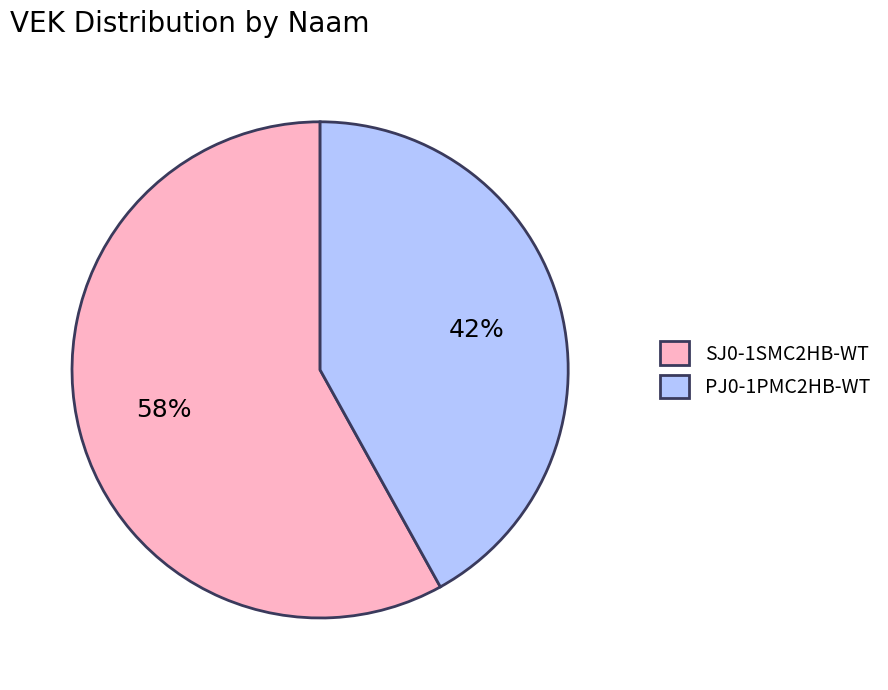

How many slices are in this pie chart?

2